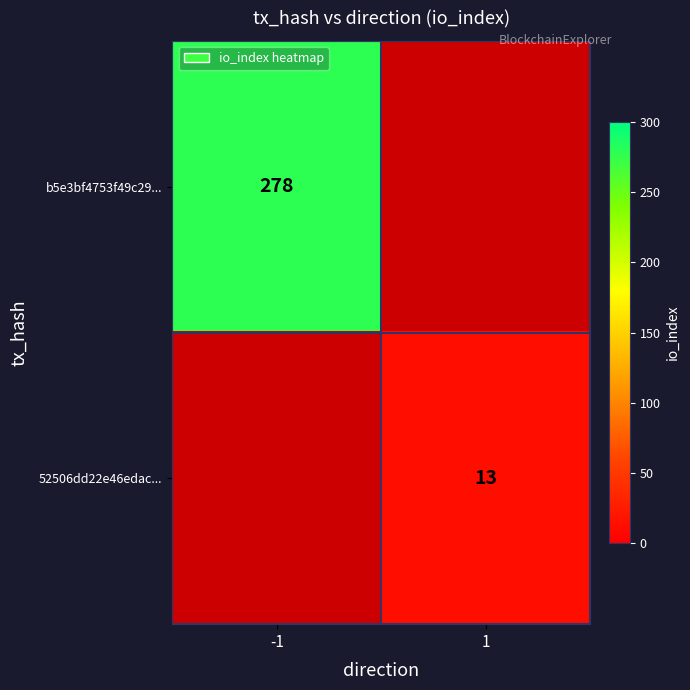

Which category has the lowest value across all series?

1